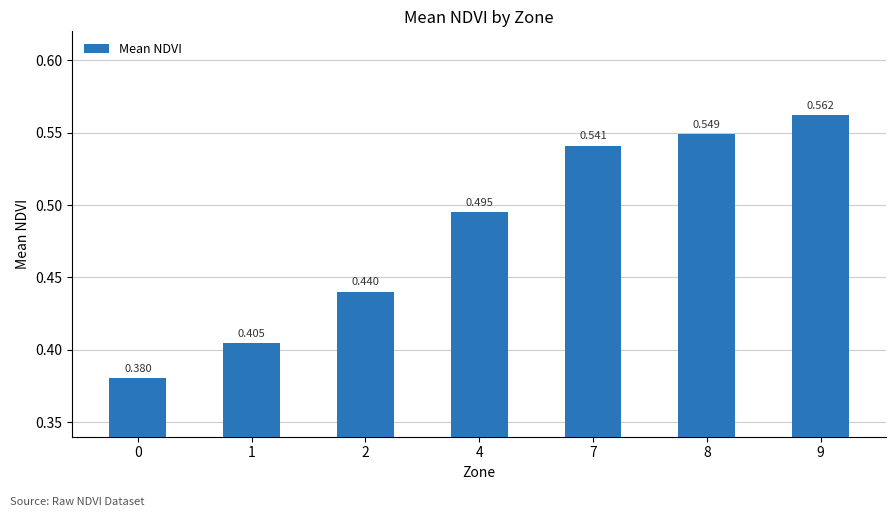

List the labels in order of value, smallest first.

0, 1, 2, 4, 7, 8, 9